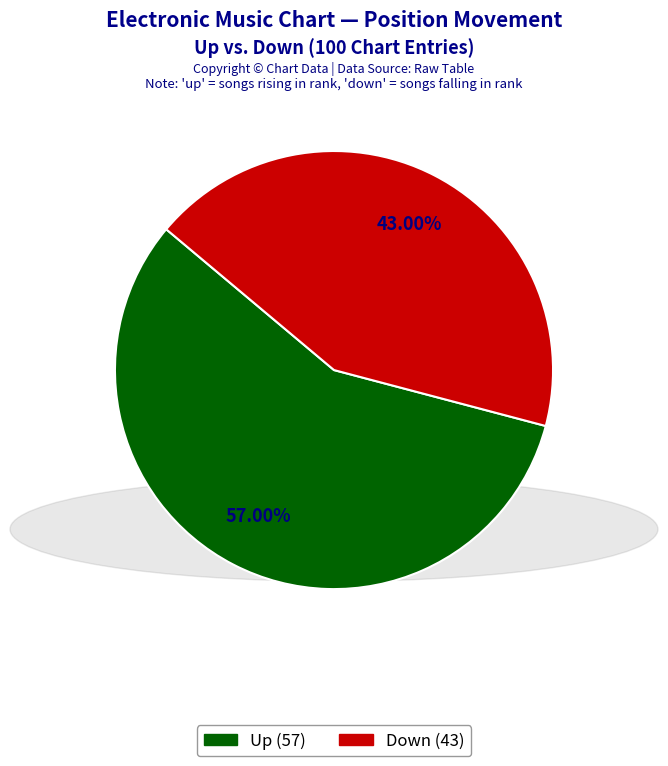

How many slices are in this pie chart?

2